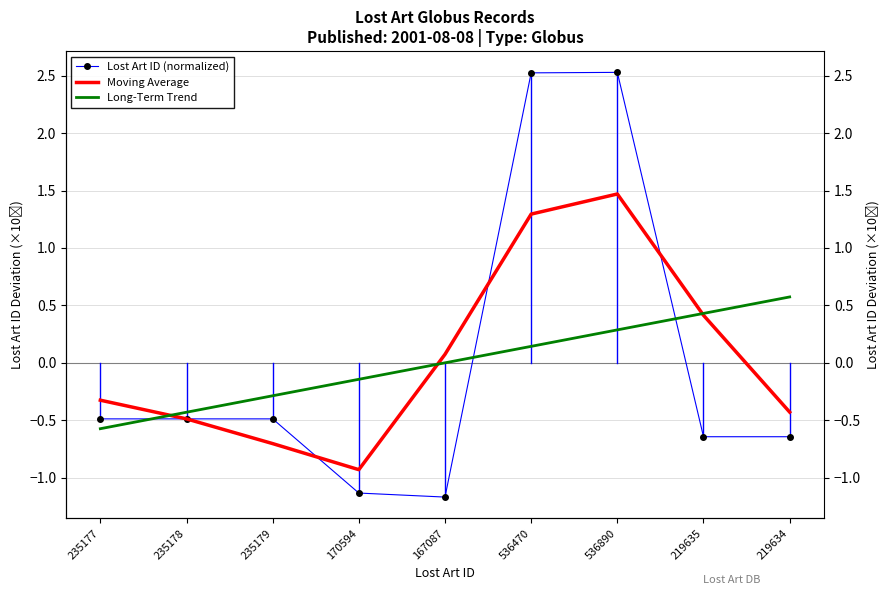

How many lines are shown in the chart?

3